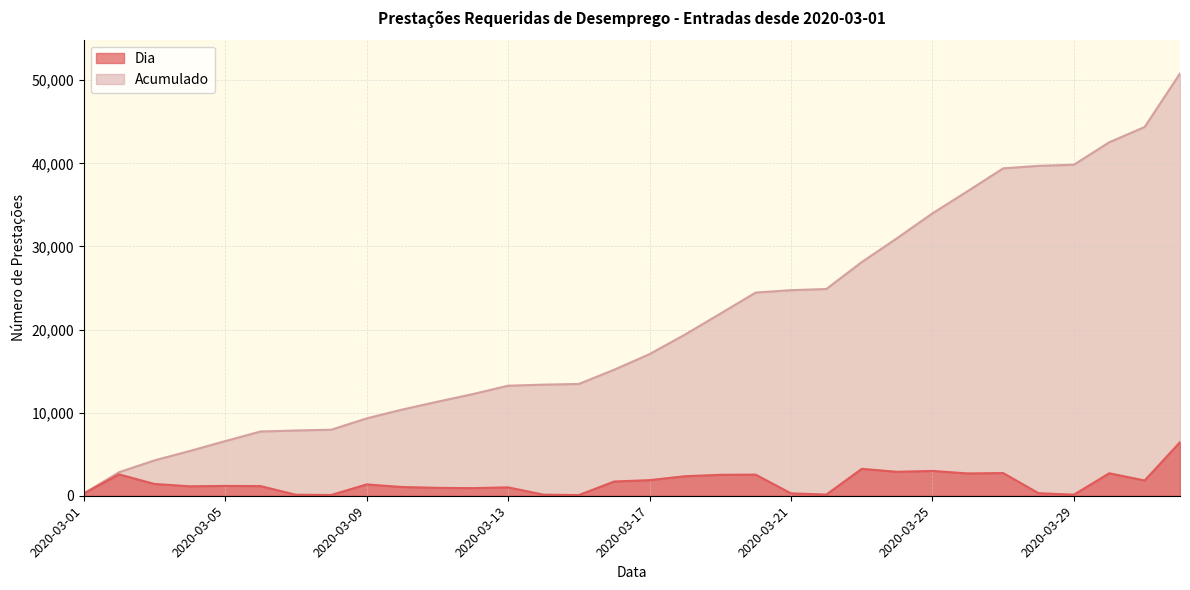

True or false: Dia and Acumulado intersect in this chart.

False